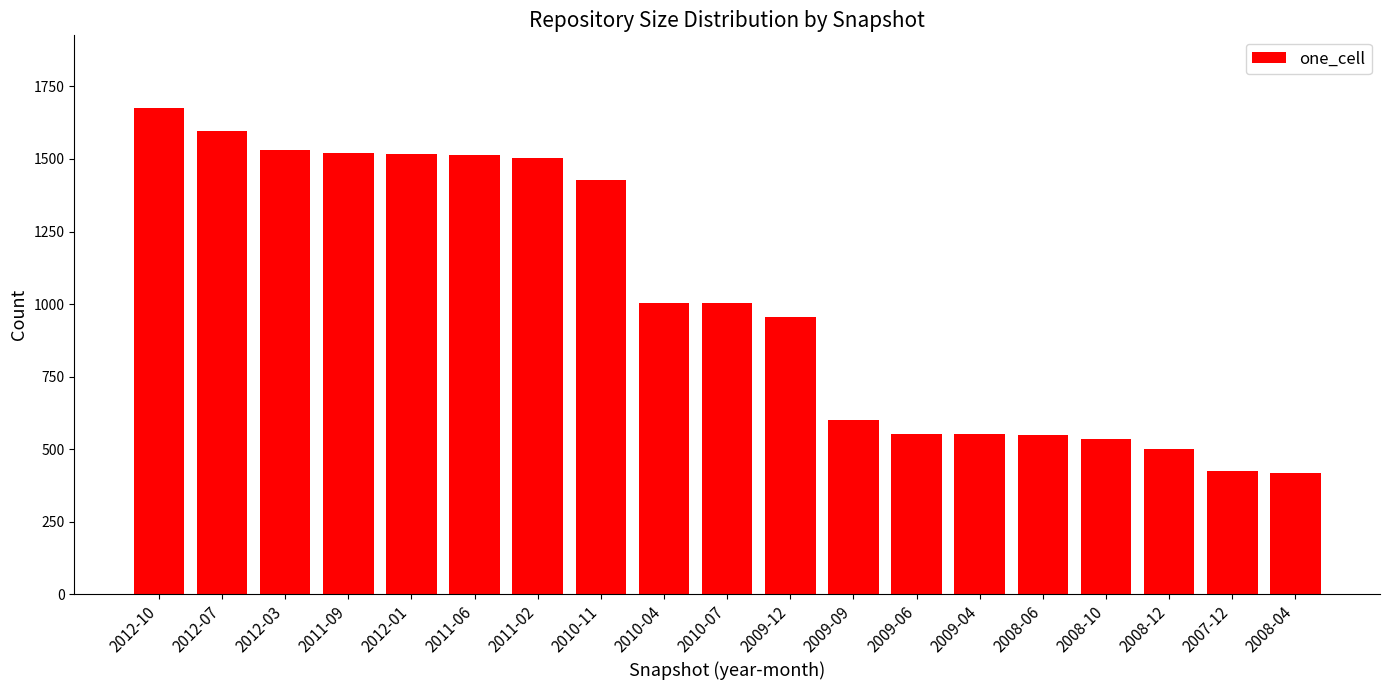

What is the value of the 10th bar from the left?

1003